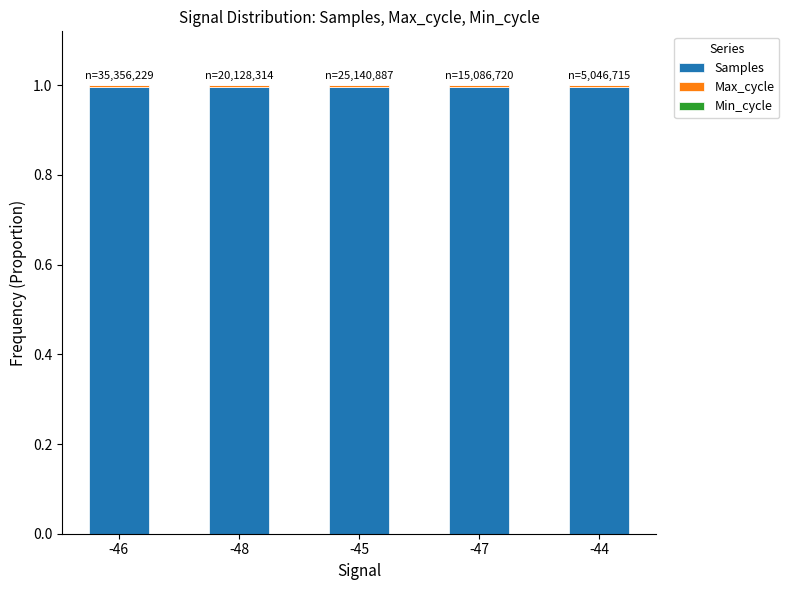

The value of Samples at -47 is 1.7. True or false?

False